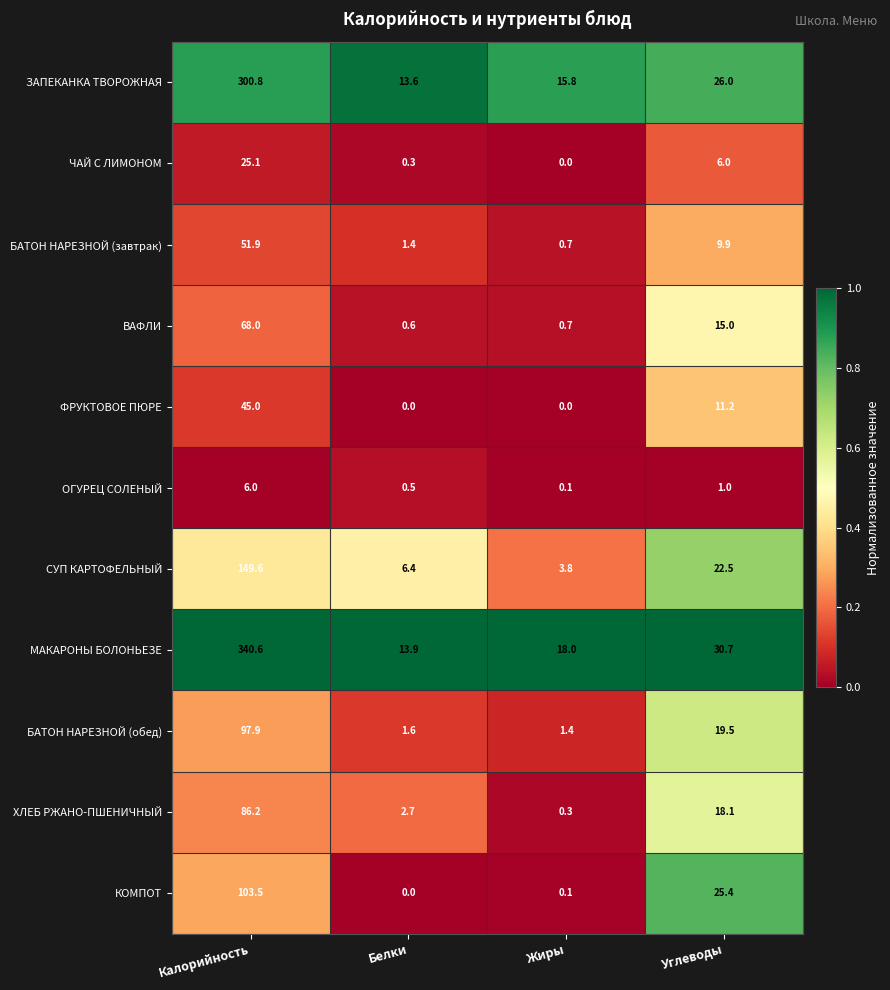

What is the difference between the highest and lowest values at Жиры?

18.0